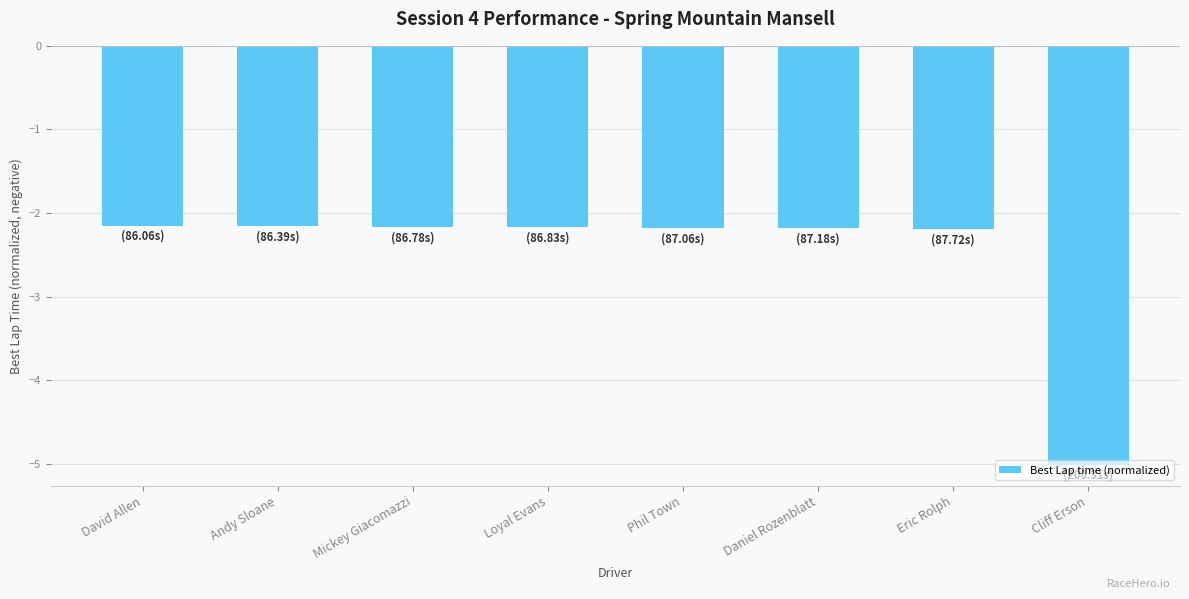

The chart shows a value of -2.2 at Andy Sloane. True or false?

True